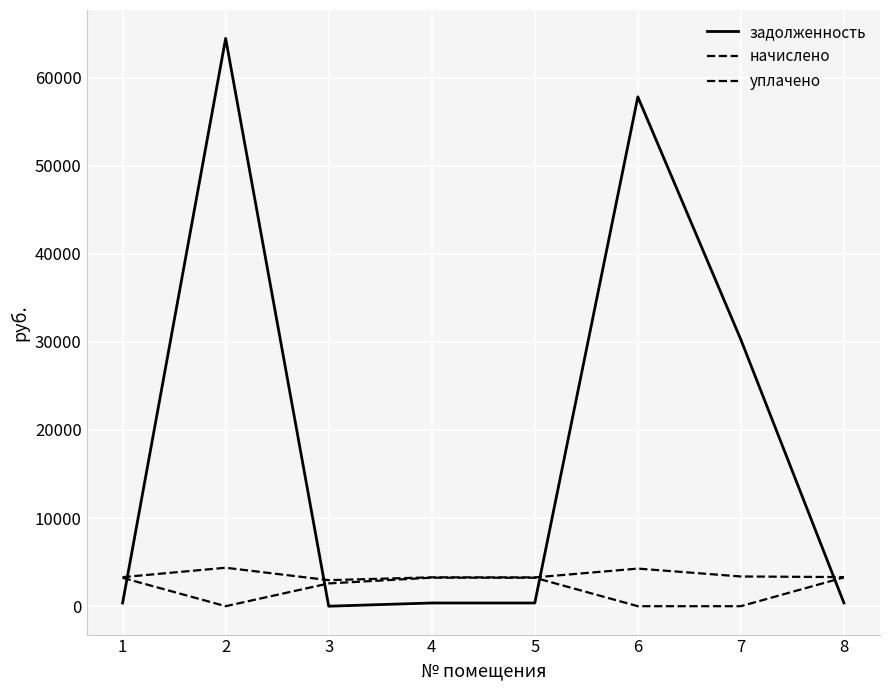

Rank the series at 7 from lowest to highest value.

уплачено, начислено, задолженность